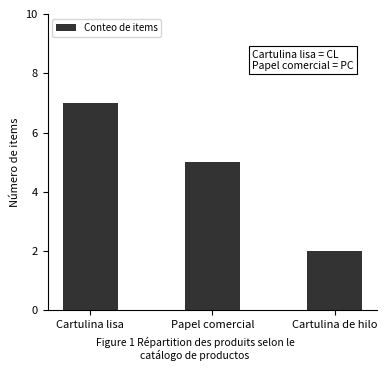

What is the sum of the values at Papel comercial and Cartulina lisa?

12